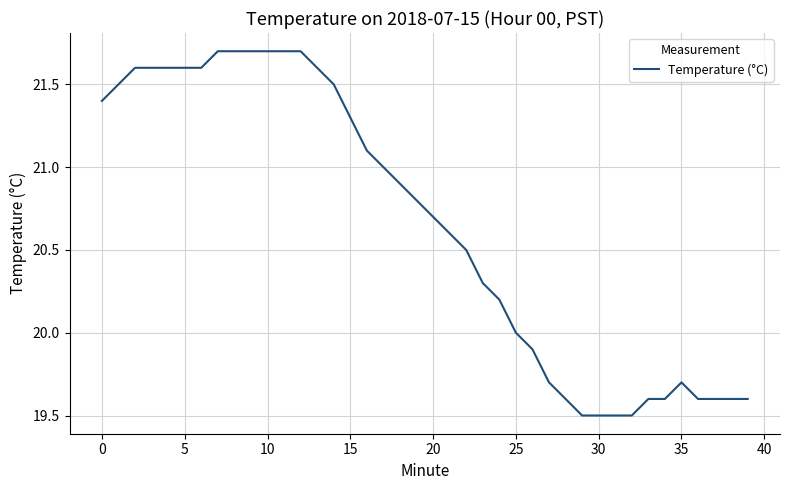

What is the minimum value shown in the chart?

19.5